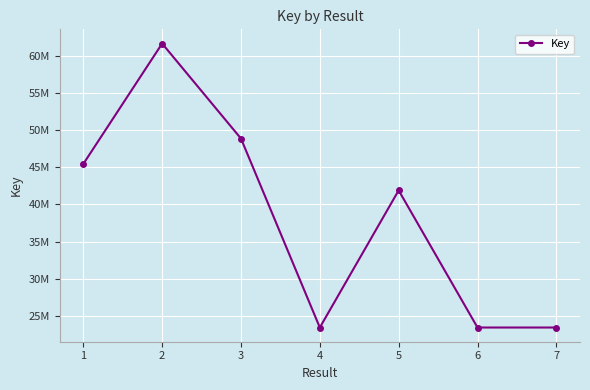

At which category does the data reach its first local valley?

4